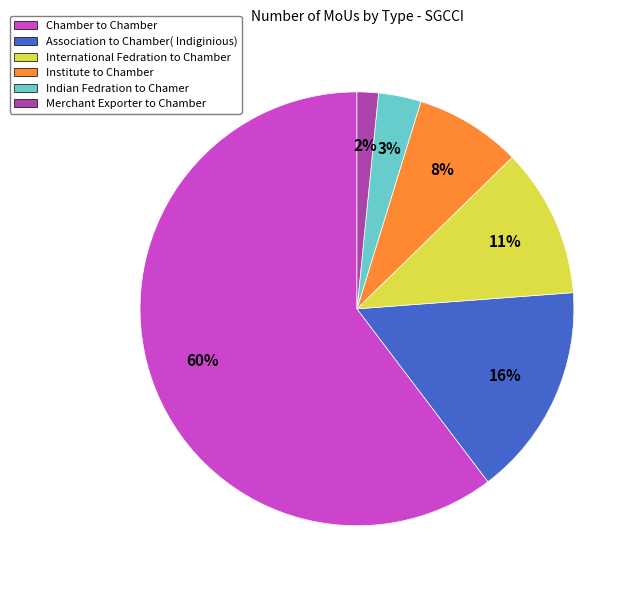

Combined, do International Fedration to Chamber and Merchant Exporter to Chamber account for over 50%?

No